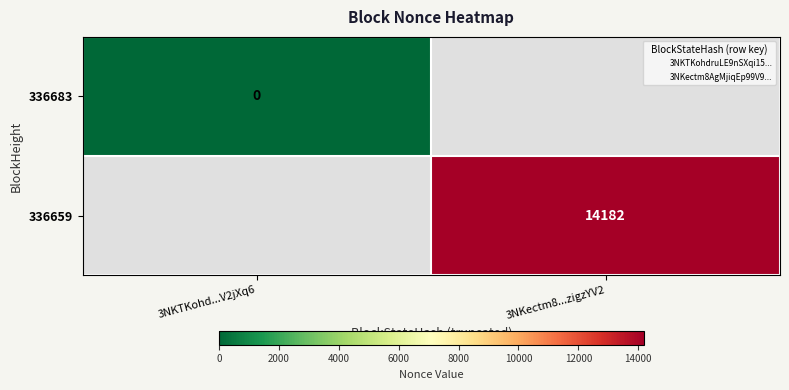

Between 3NKTKohd...V2jXq6 and 3NKectm8...zigzYV2, which is larger?

3NKectm8...zigzYV2